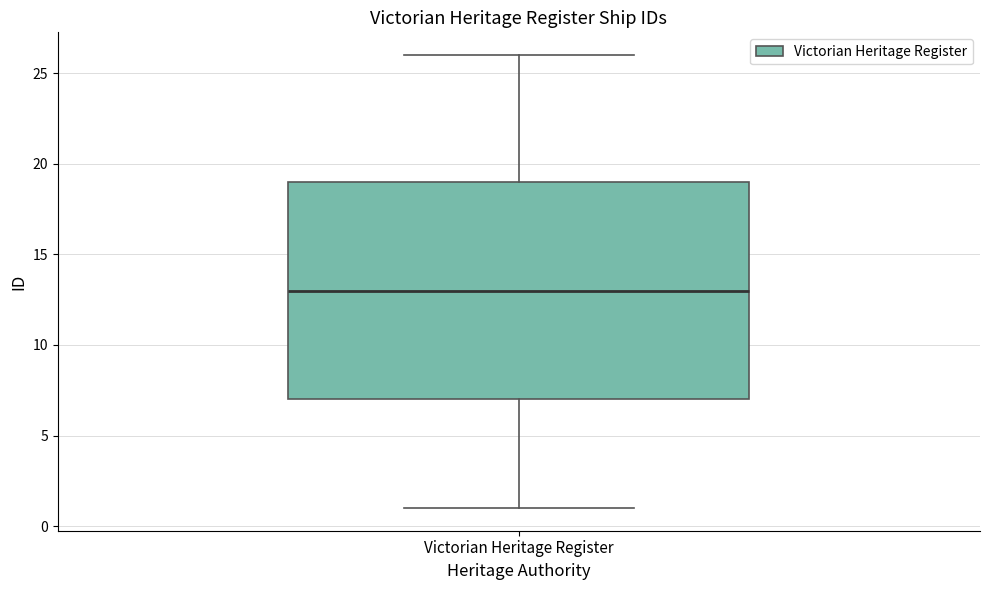

Where is the upper edge of the box for Victorian Heritage Register on the y-axis? The values are not printed on the chart, so give them approximately, as read against the axis.

19